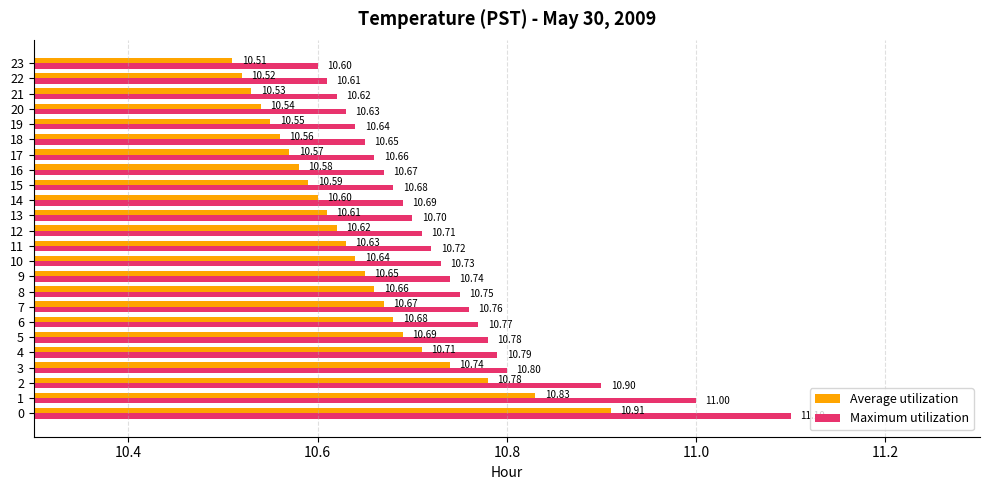

What is the sum of all Maximum utilization values?

257.7